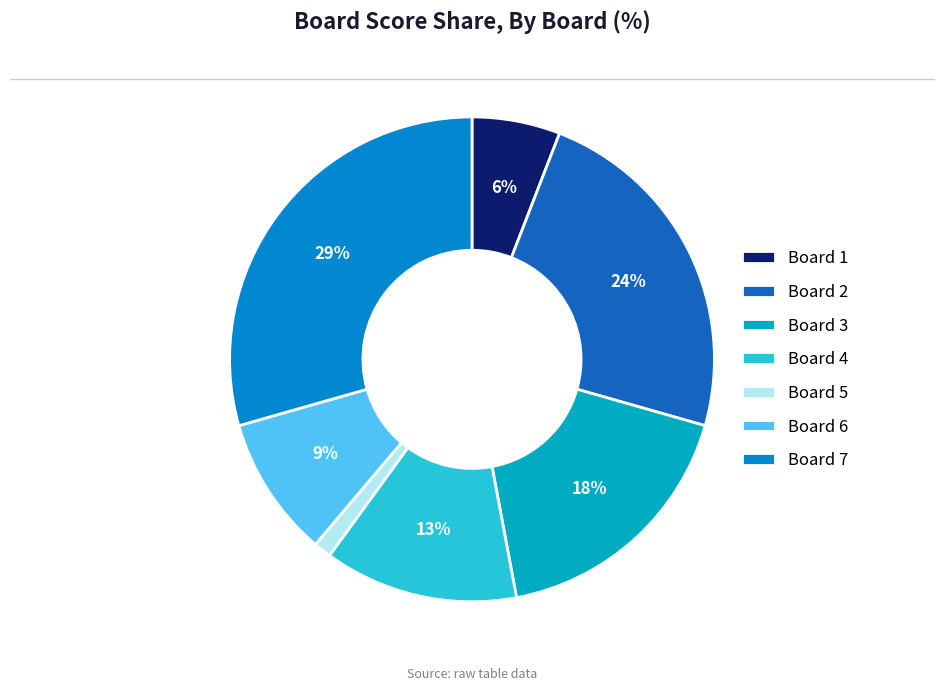

Does Board 1 represent more than half of the total?

No